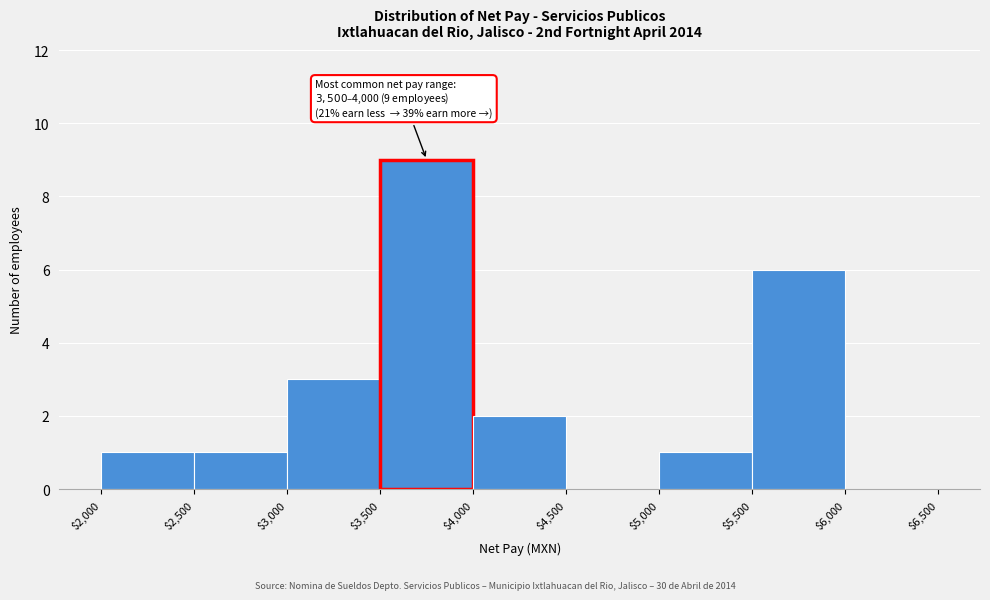

Which range on the x-axis has the tallest bar?

$3,500 to $4,000